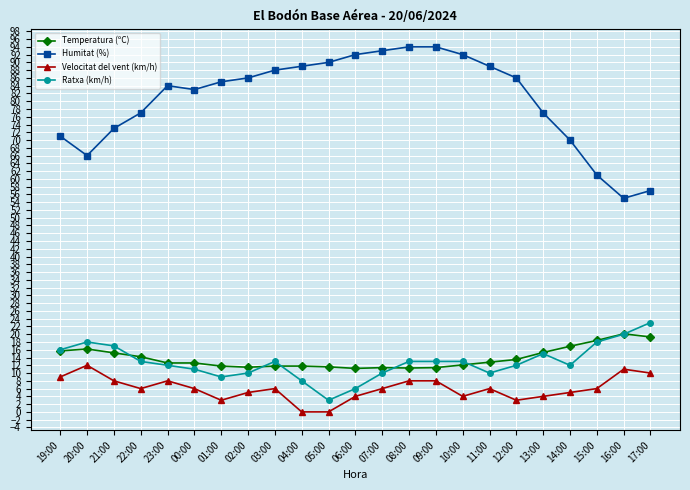

At which label does Ratxa (km/h) reach its minimum?

05:00